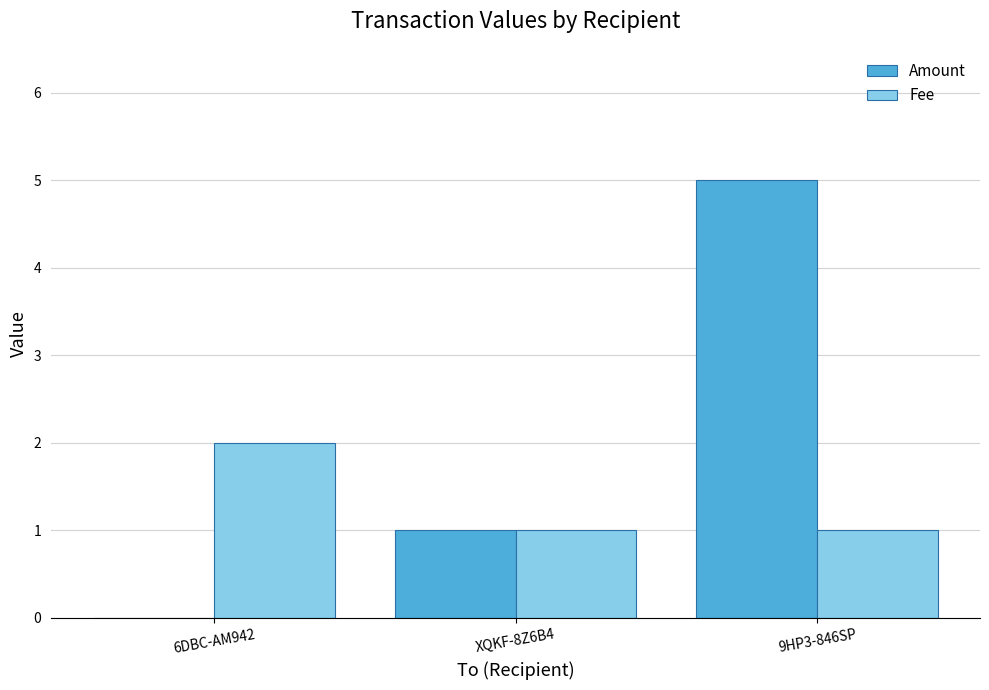

What is the total value across all series at XQKF-8Z6B4?

2